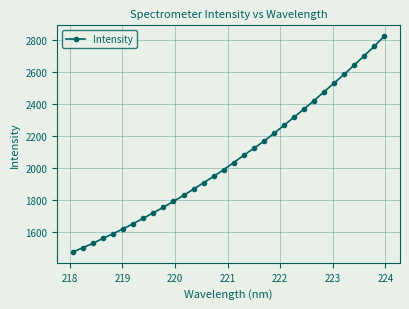

What is the difference between the second highest and minimum values?

1283.9